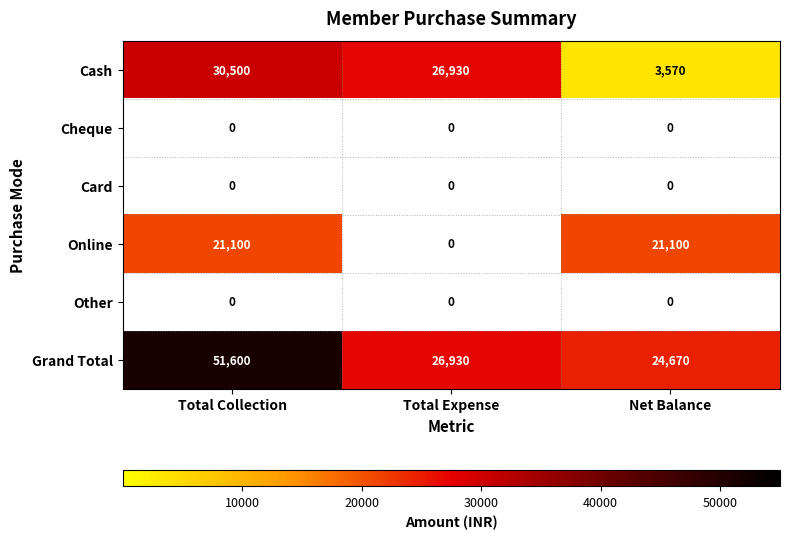

What is the spread (max minus min) of values at Total Collection?

51600